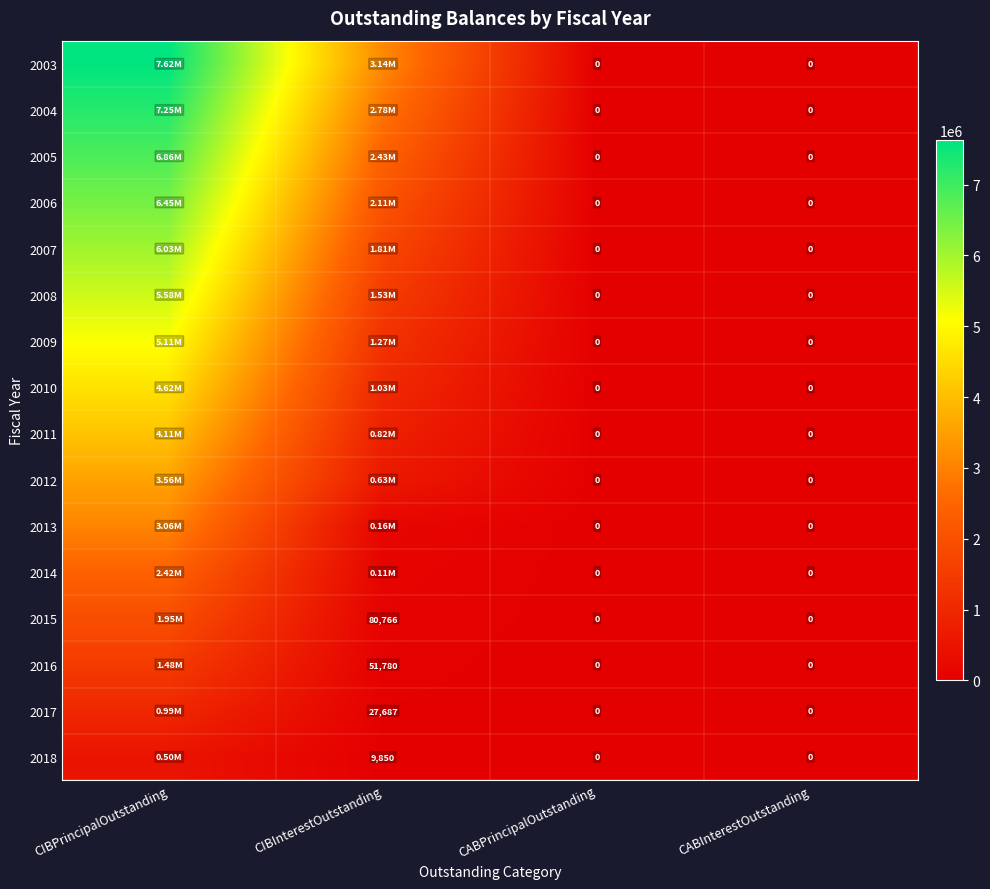

Count the 2009 values in the range 0 to 5110000.

4